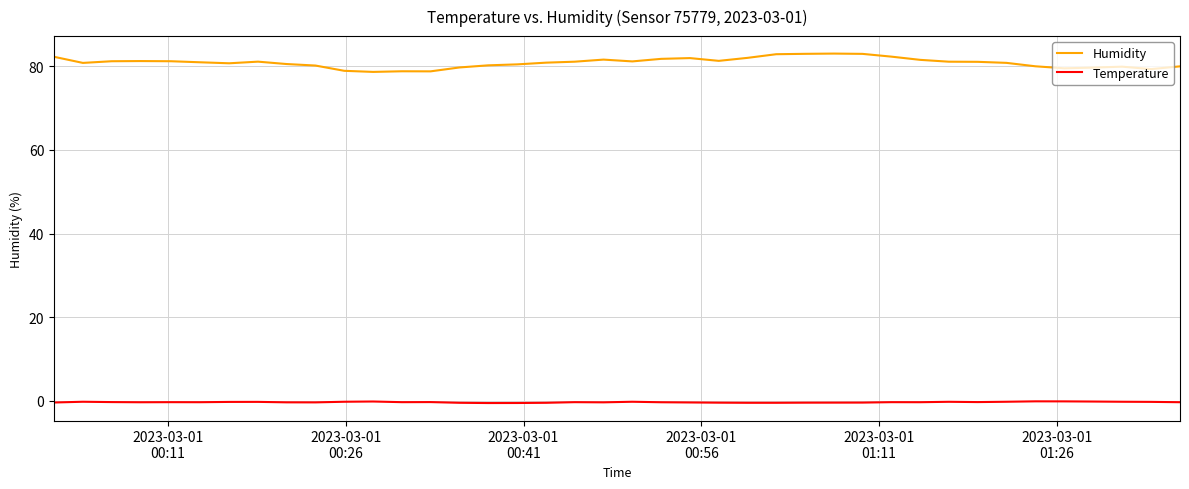

Which series has the largest total across all categories?

Humidity